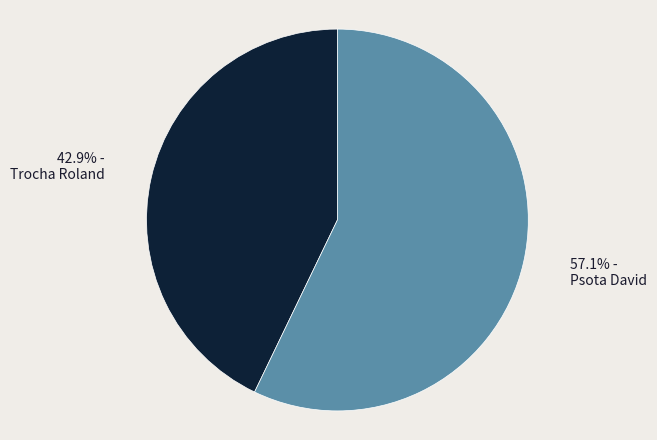

Rank the categories by value from highest to lowest.

57.1% - Psota David, 42.9% - Trocha Roland